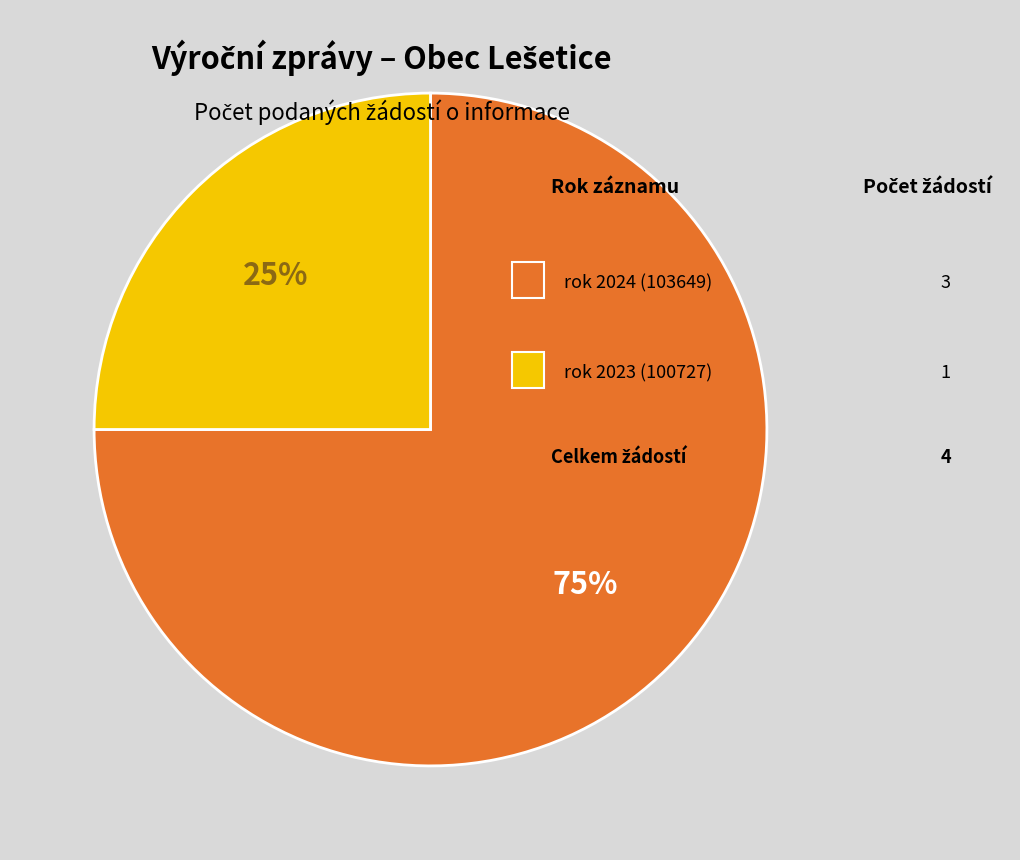

Does any single category account for the majority?

Yes